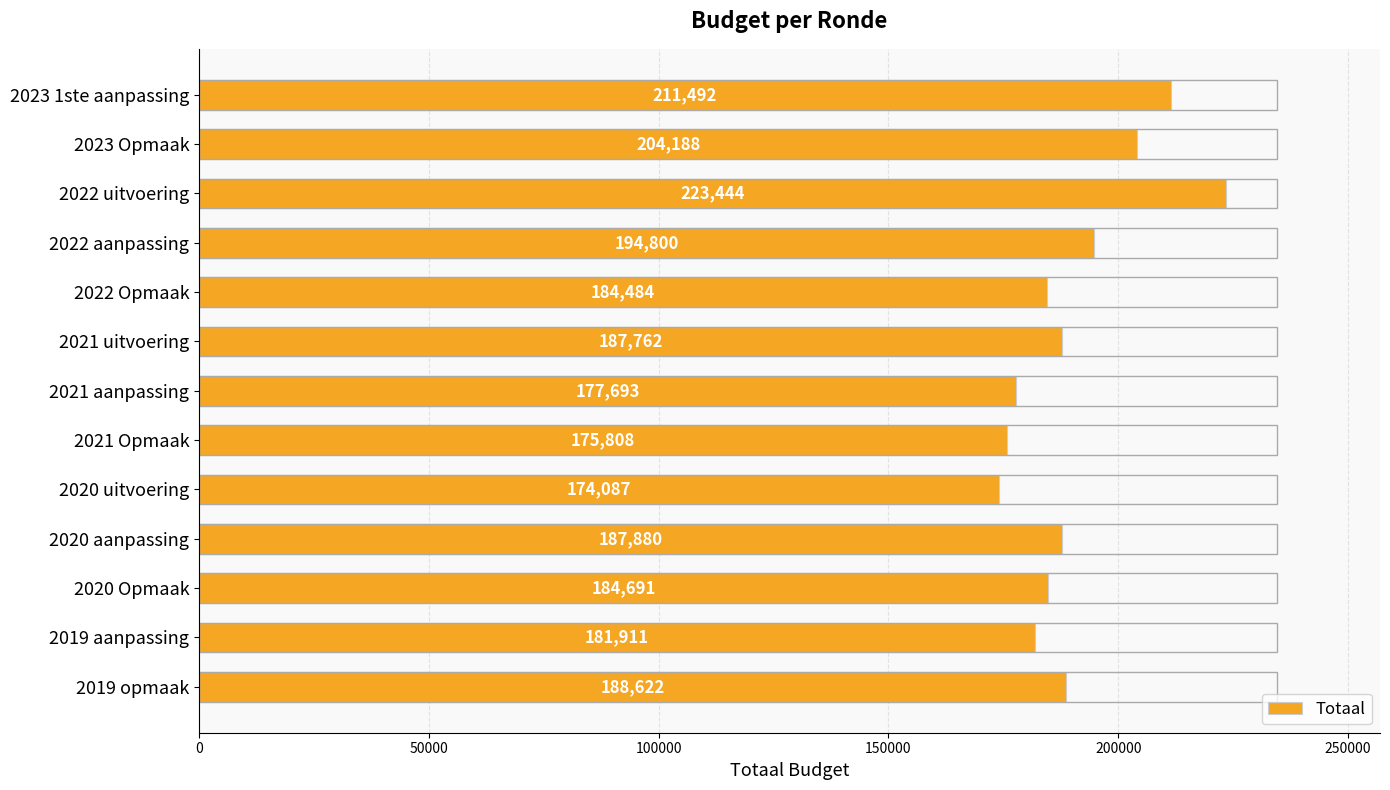

What is the difference between the maximum and minimum values?

49357